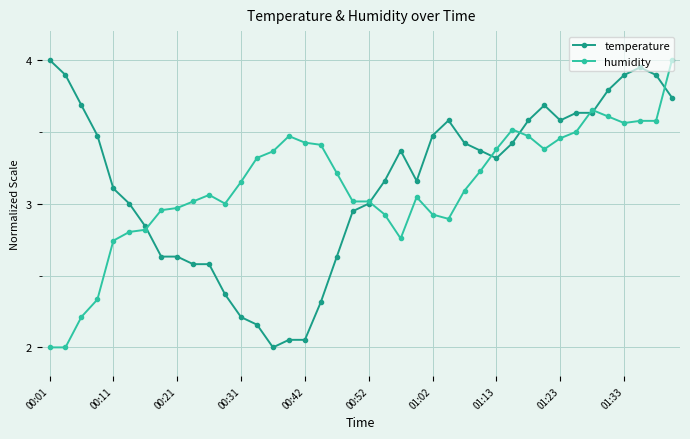

True or false: temperature has more than 1 interior local peaks.

True